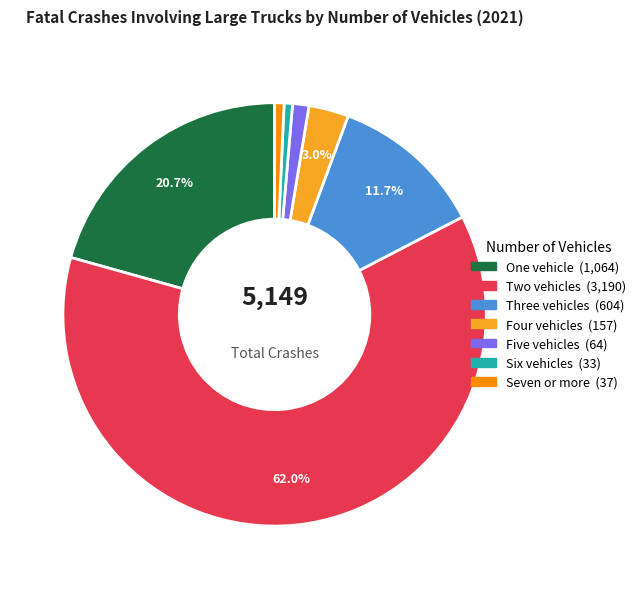

Which slice represents more than half of the pie?

Two vehicles